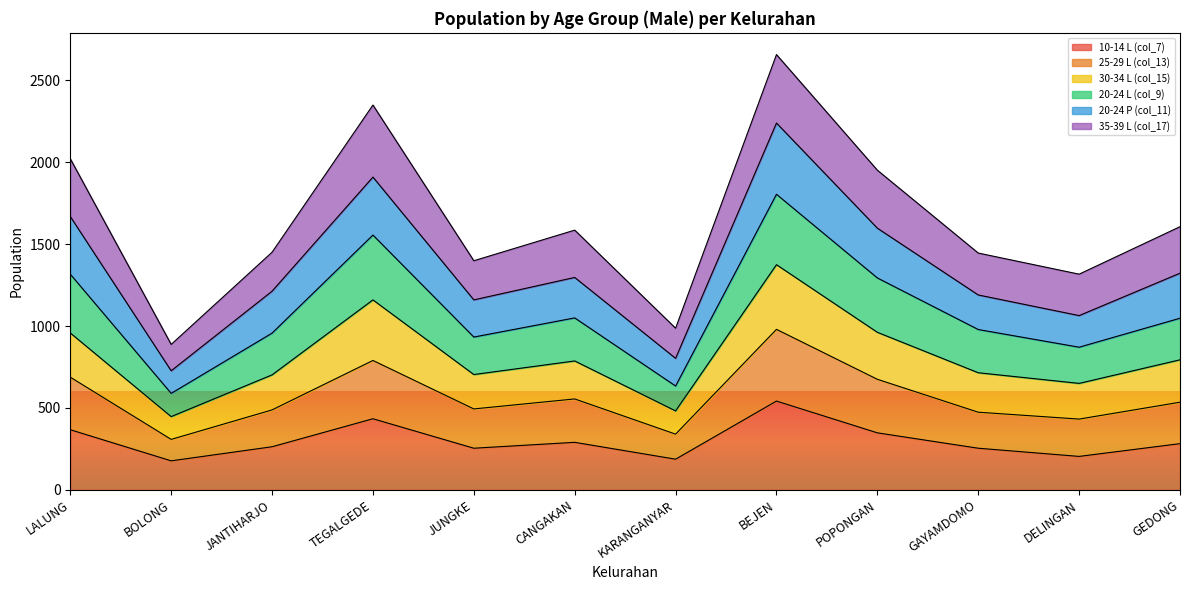

How many lines are shown in the chart?

6